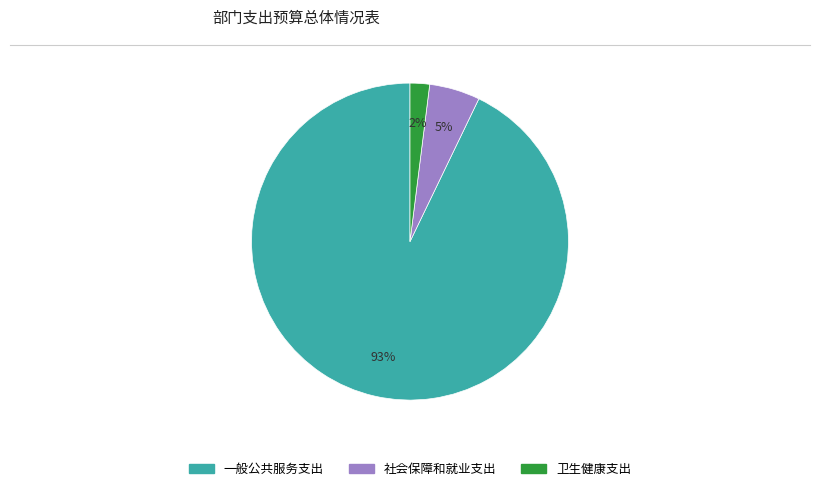

Does 一般公共服务支出 account for over 50% of the chart?

Yes